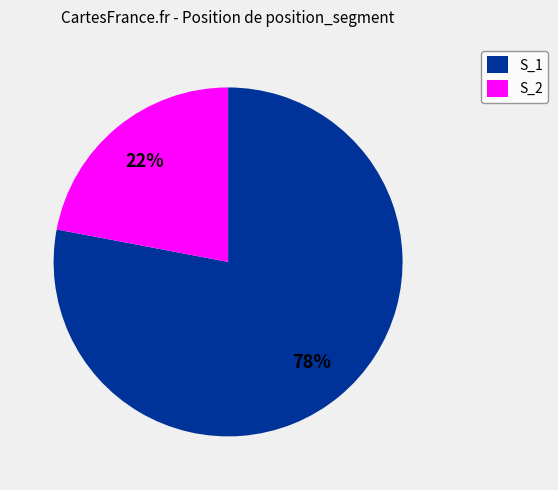

Which category has the biggest portion of the pie?

S_1